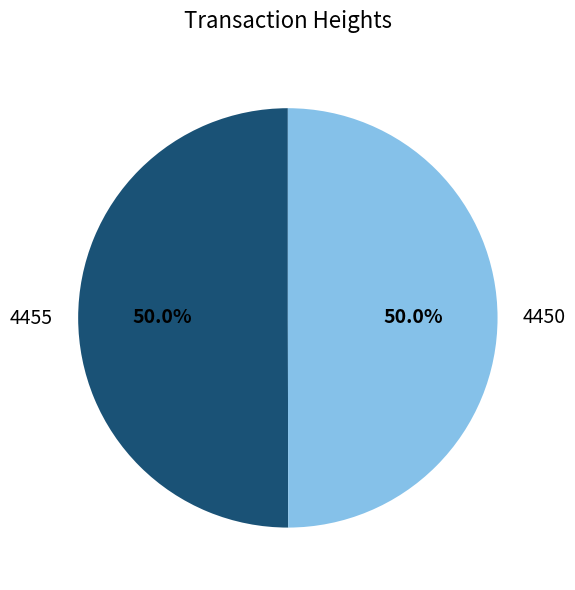

Count the number of slices in the pie.

2